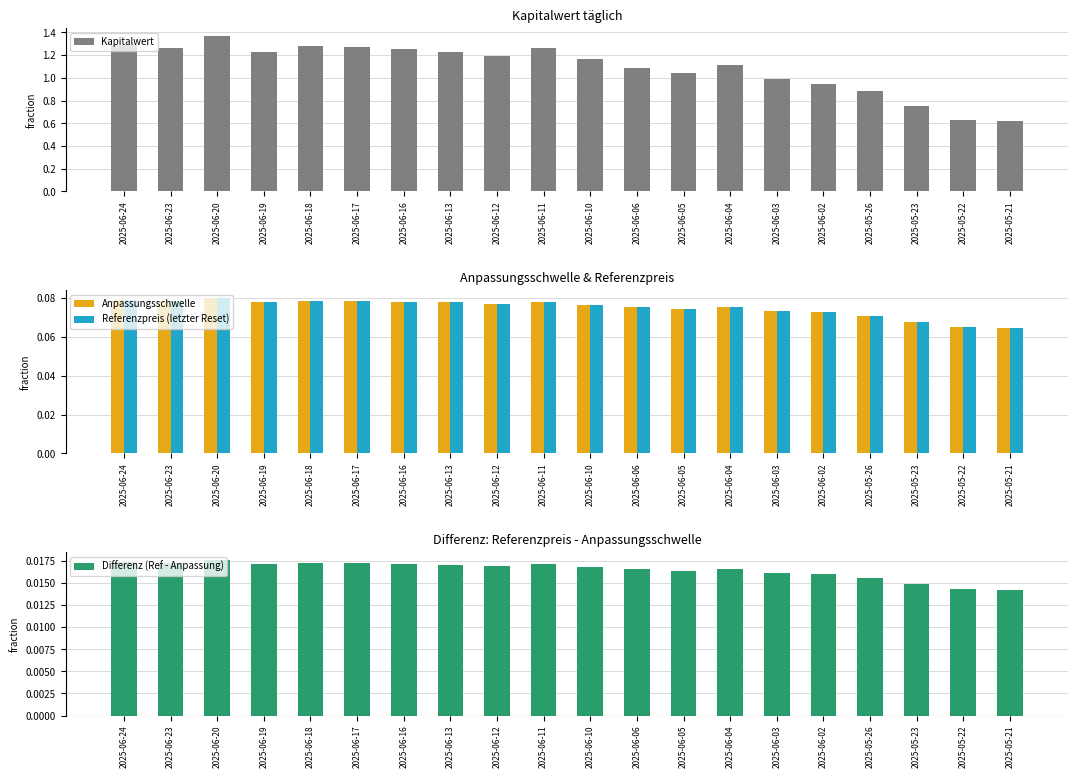

What position from the left is 2025-06-19?

4